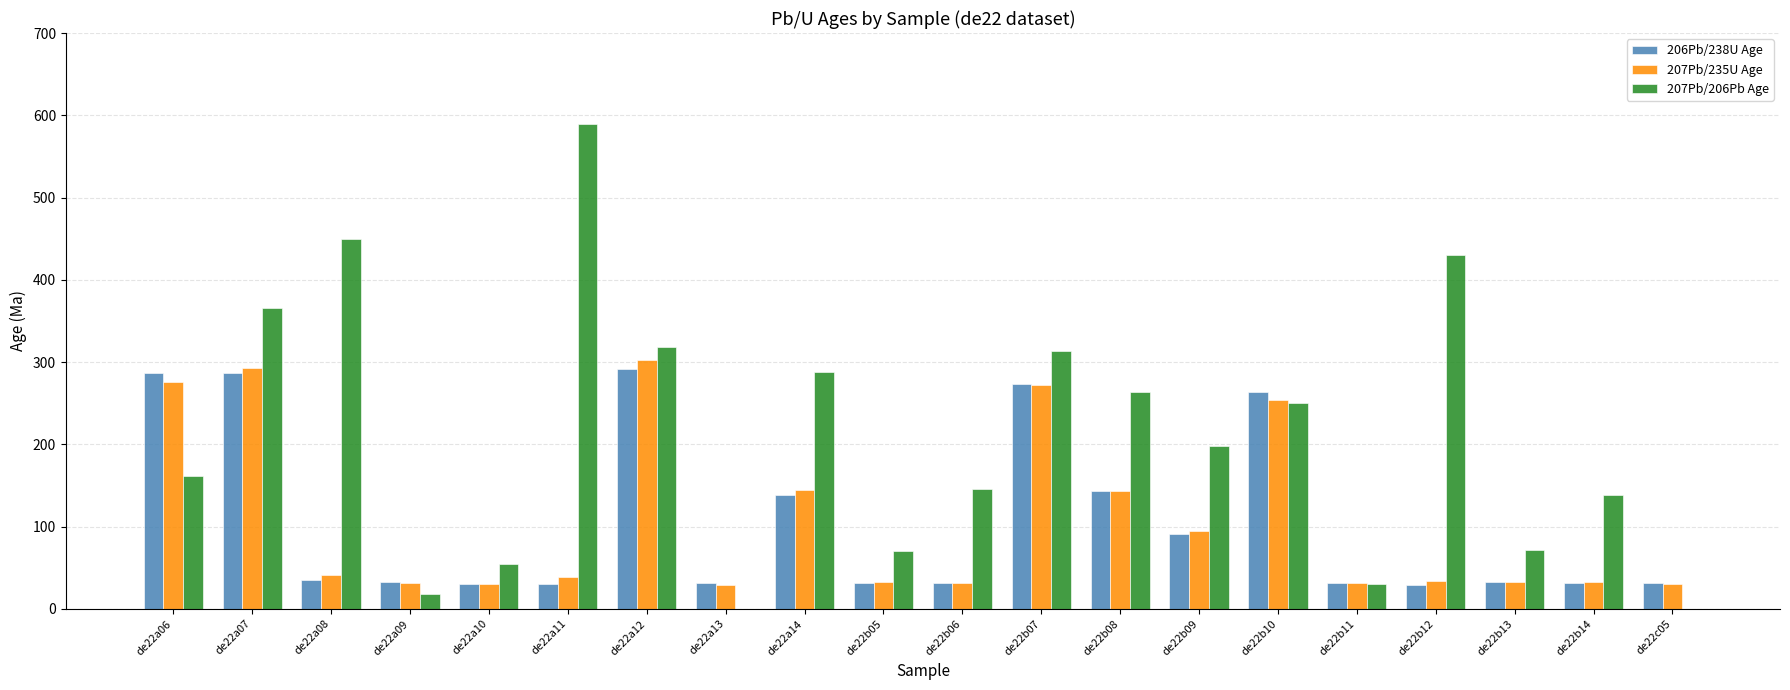

The value of 206Pb/238U Age at de22b09 is 121.6. True or false?

False